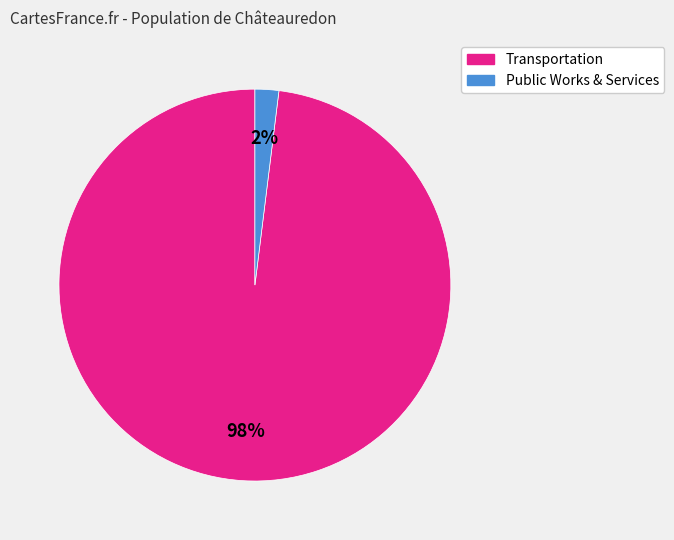

How many segments does this pie chart have?

2